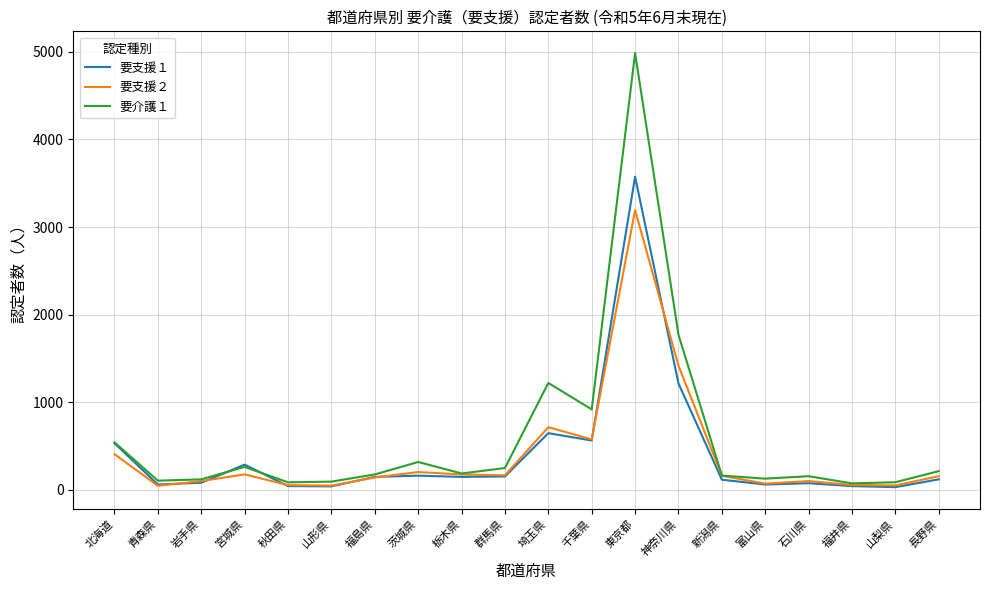

At which category does 要介護１ reach its first local peak?

宮城県